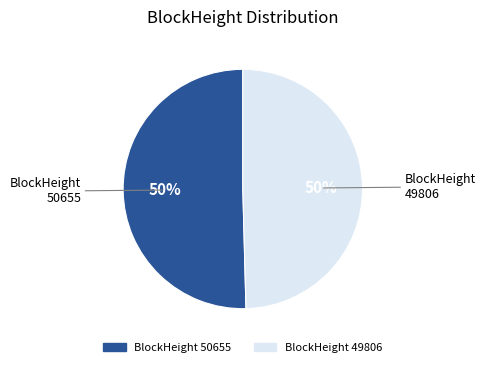

How many slices are in this pie chart?

2